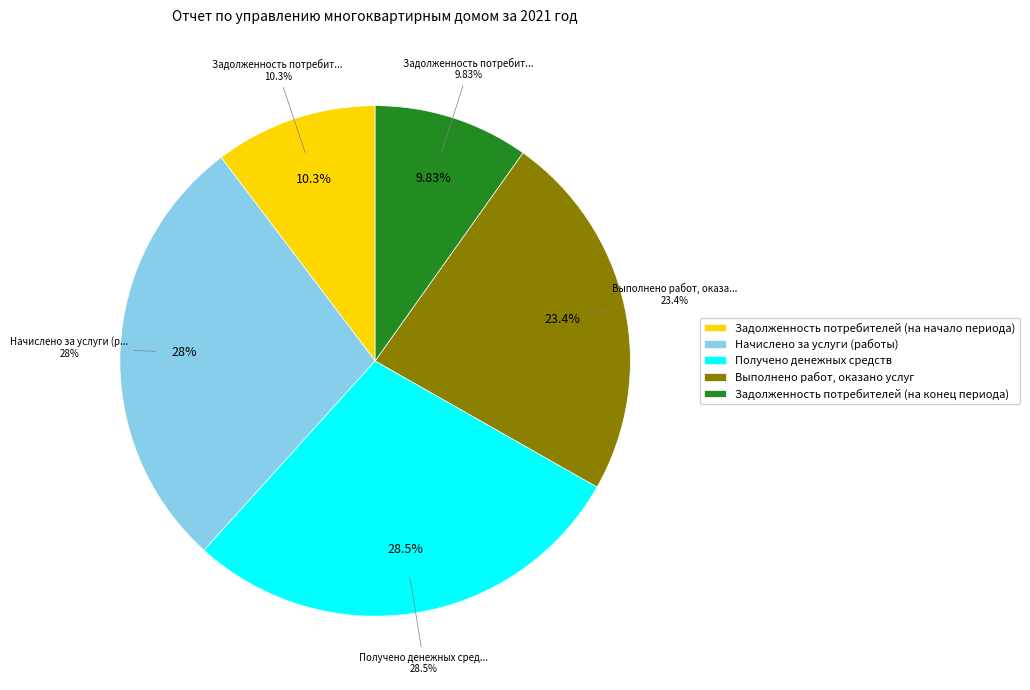

To the nearest percent, what is the combined percentage of Получено денежных средств and Выполнено работ, оказано услуг?

52%